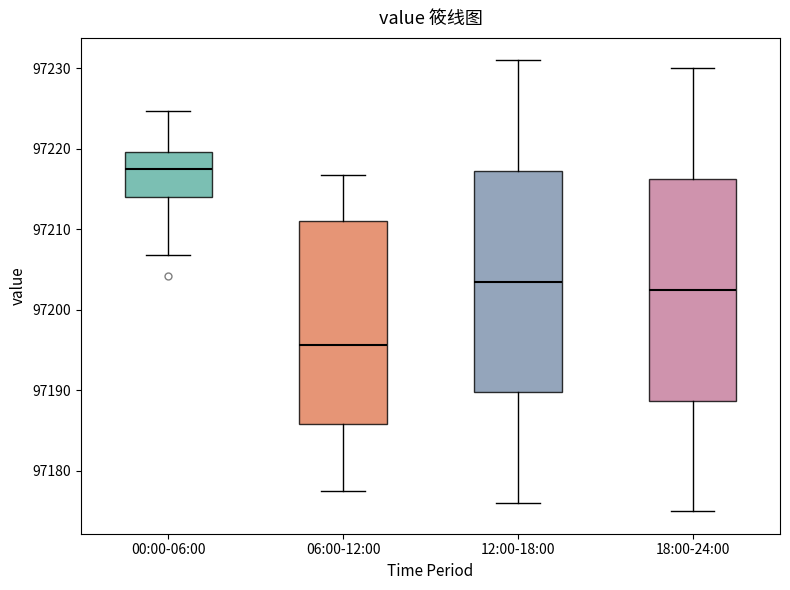

Reading left to right, read every box against the y-axis: the position of its median line, the range the box covers, and the ends of its whiskers. The values are not printed on the chart, so give them approximately, as read against the axis.

00:00-06:00: median 97218, box 97214 to 97220, whiskers 97207 to 97225
06:00-12:00: median 97196, box 97186 to 97211, whiskers 97178 to 97217
12:00-18:00: median 97204, box 97190 to 97217, whiskers 97176 to 97231
18:00-24:00: median 97203, box 97189 to 97216, whiskers 97175 to 97230